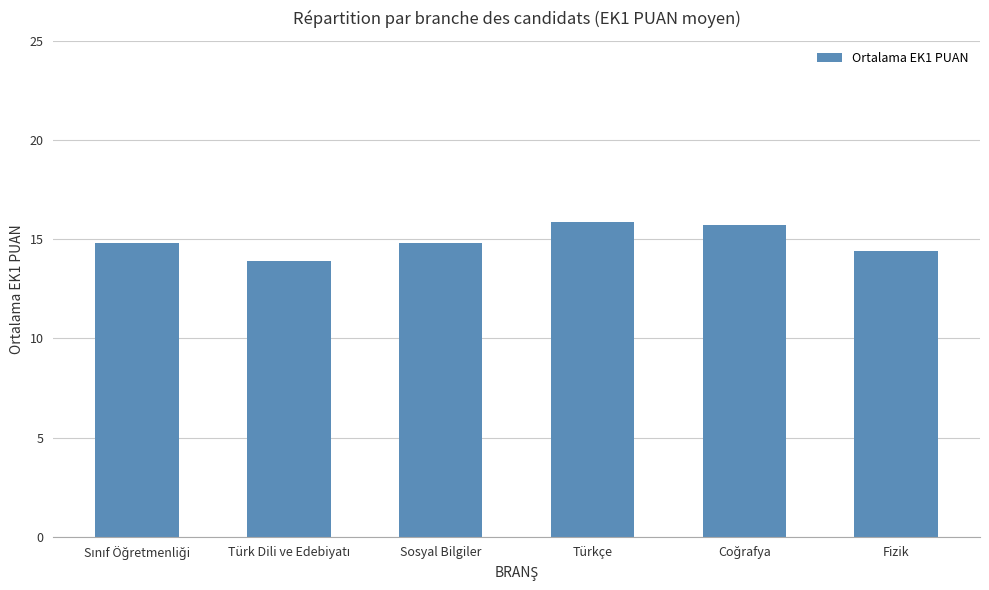

What is the value of the 3rd bar from the left?

14.8